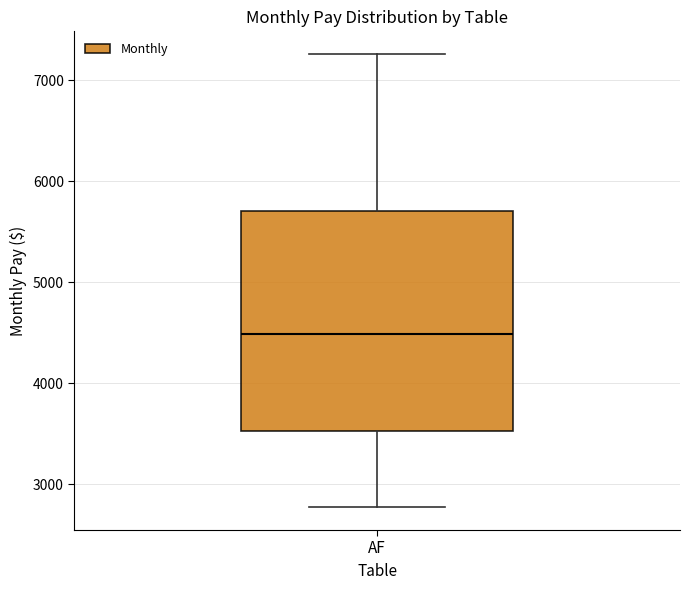

Transcribe this box plot: give where the median line is, the range the box spans, and where the two whiskers end, as read against the y-axis. The values are not printed on the chart, so give them approximately, as read against the axis.

median 4500, box 3500 to 5700, whiskers 2800 to 7300